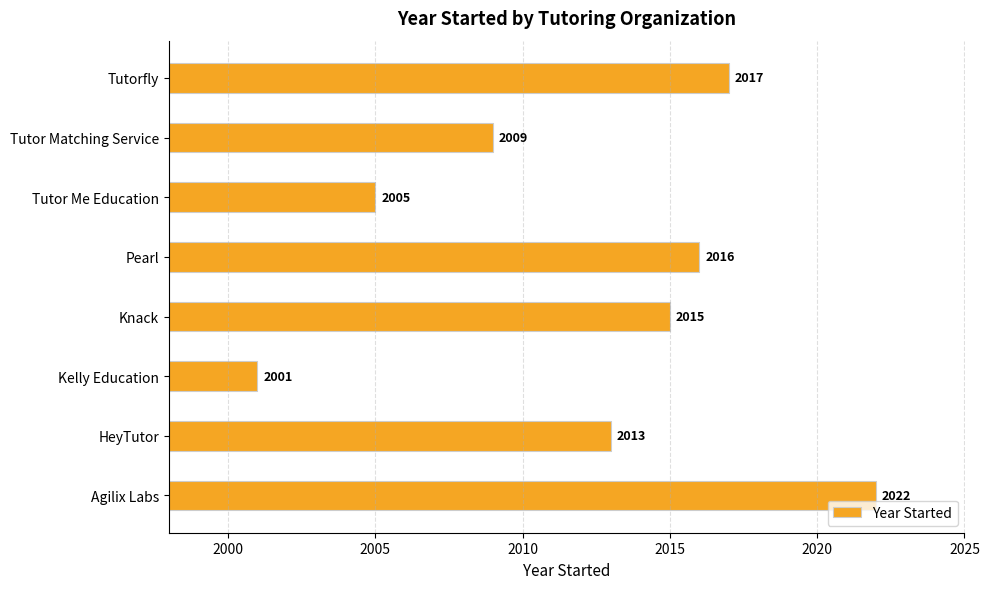

Rank the categories by value from lowest to highest.

Kelly Education, Tutor Me Education, Tutor Matching Service, HeyTutor, Knack, Pearl, Tutorfly, Agilix Labs